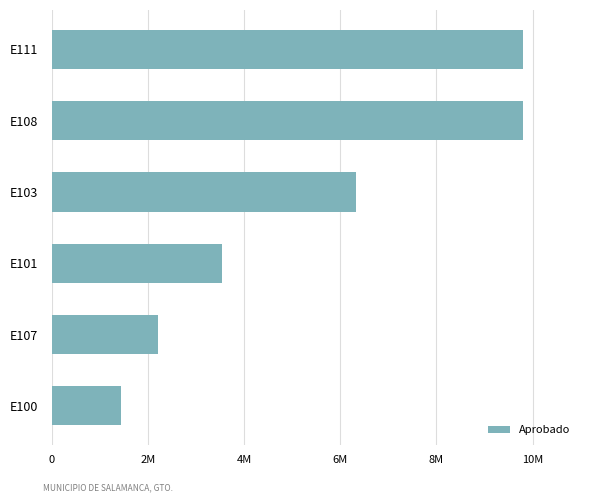

At which label is the value closest to 5630345?

E103